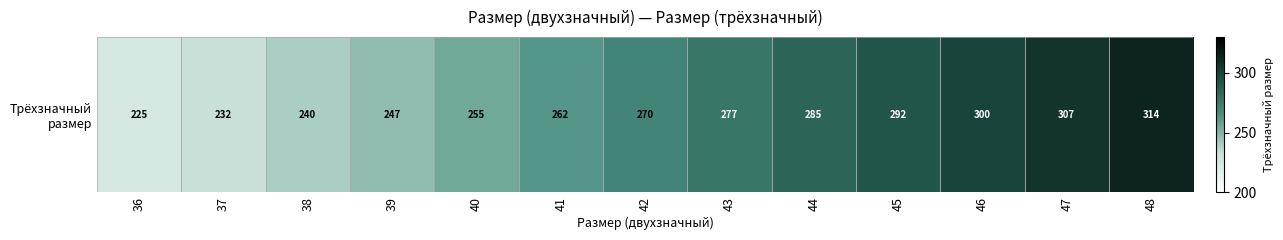

List the labels in order of value, largest first.

48, 47, 46, 45, 44, 43, 42, 41, 40, 39, 38, 37, 36